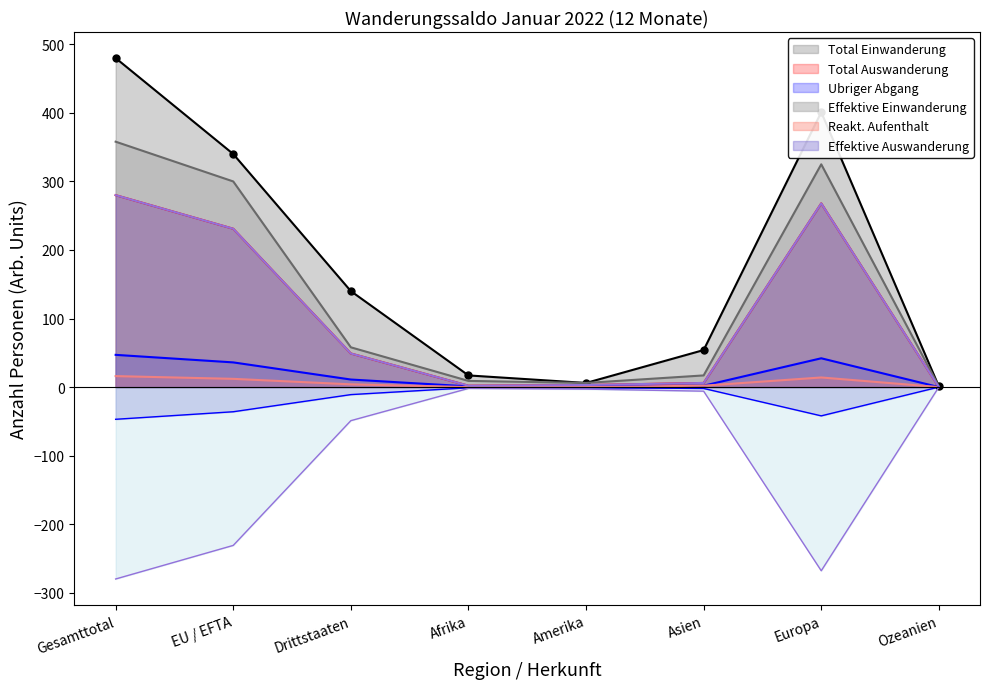

How many interior local peaks does the Total Auswanderung series have?

1